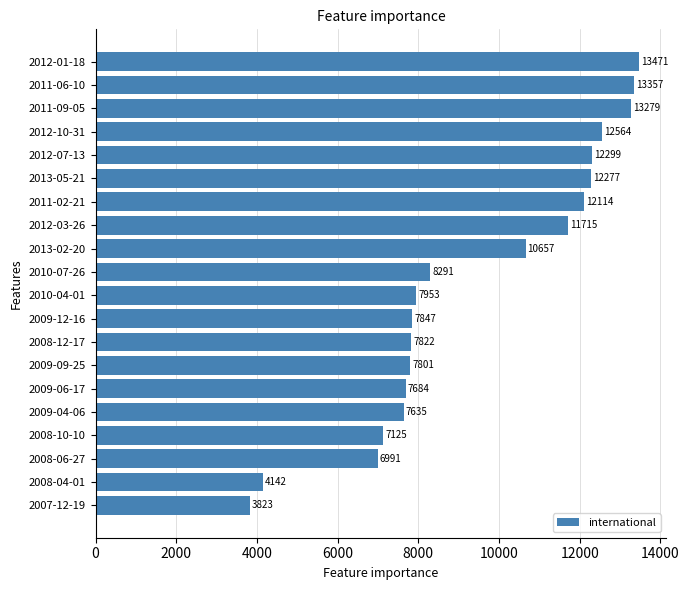

Between 2008-04-01 and 2010-07-26, which is larger?

2010-07-26